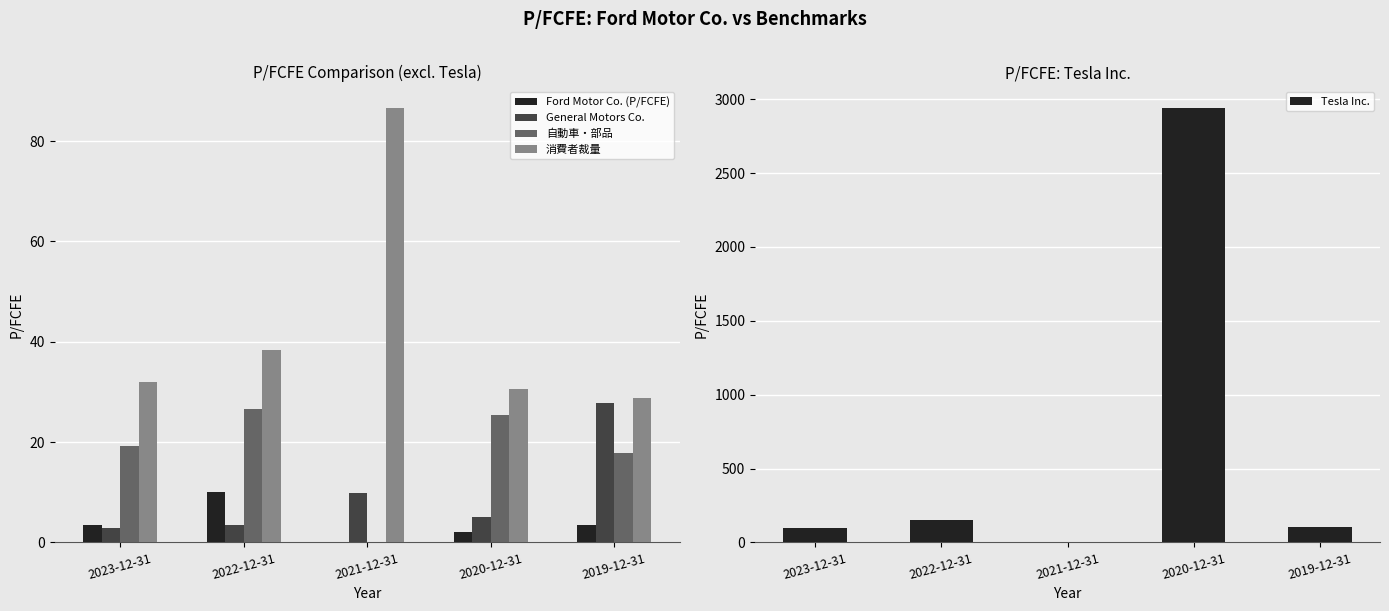

What are all the series names shown in the legend?

Ford Motor Co. (P/FCFE), General Motors Co., 自動車・部品, 消費者裁量, Tesla Inc.